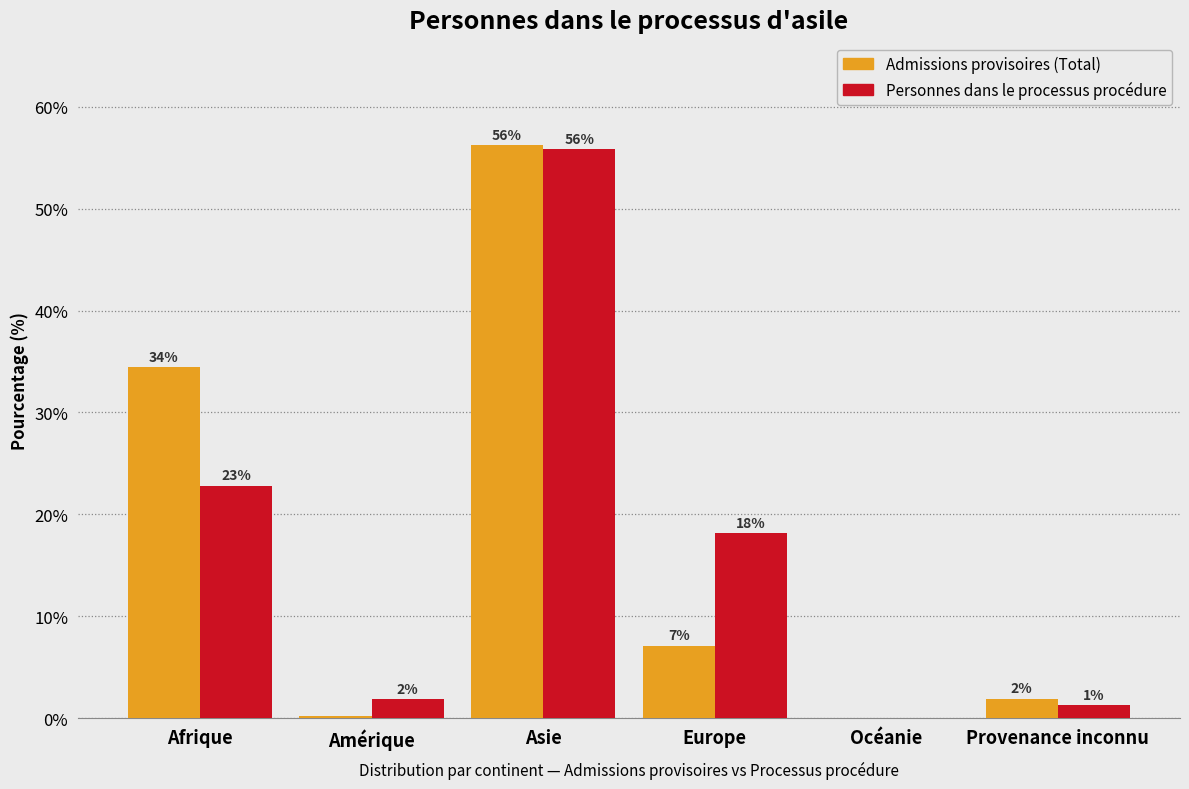

Are the bars grouped side by side (vs. stacked)?

Yes